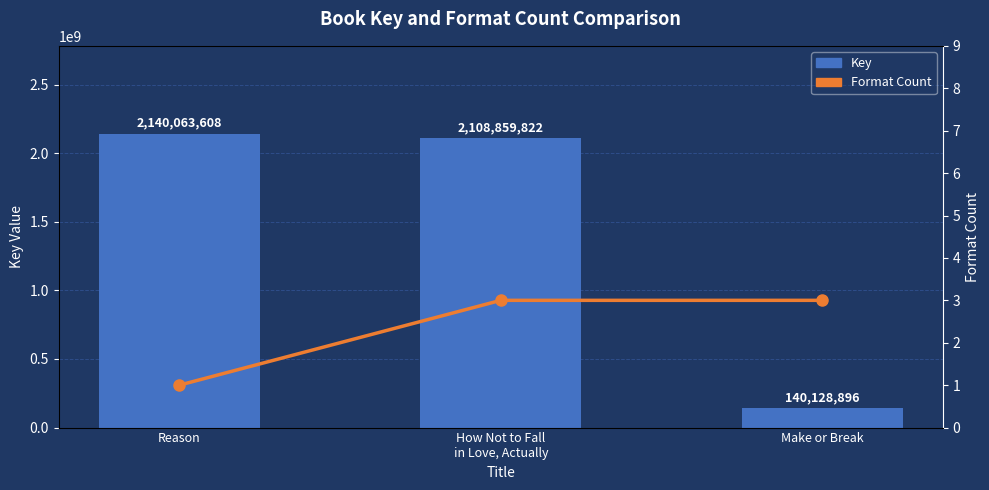

Reading left to right, extract all data points from this chart.

Key: 2140063608	2108859822	140128896
Format Count: 1	3	3